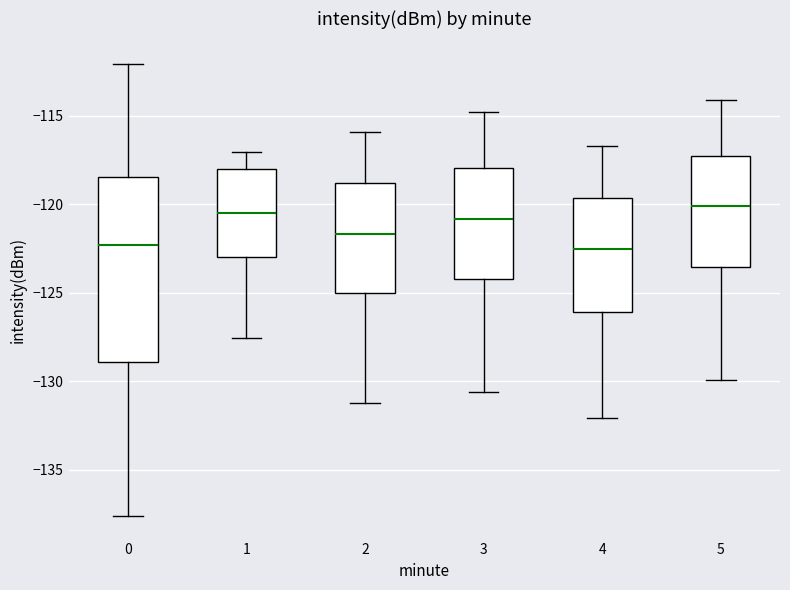

Where does the lower whisker of the box at x = 3 end on the y-axis? The values are not printed on the chart, so give them approximately, as read against the axis.

-130.5